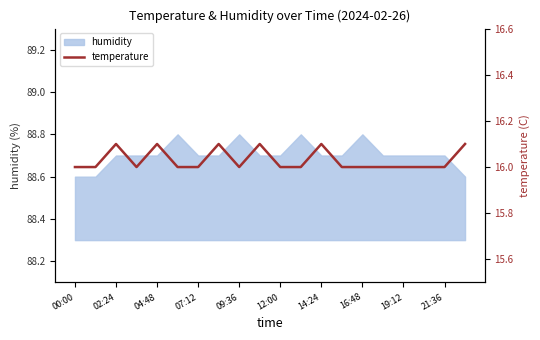

The value of humidity at 21:36 is 88.7. True or false?

True